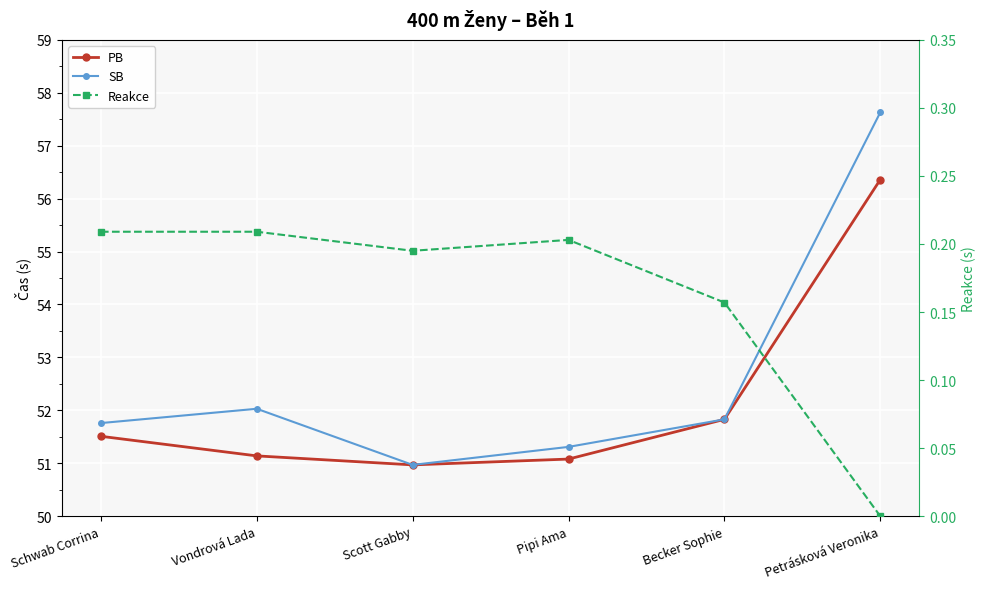

How many lines are shown in the chart?

3